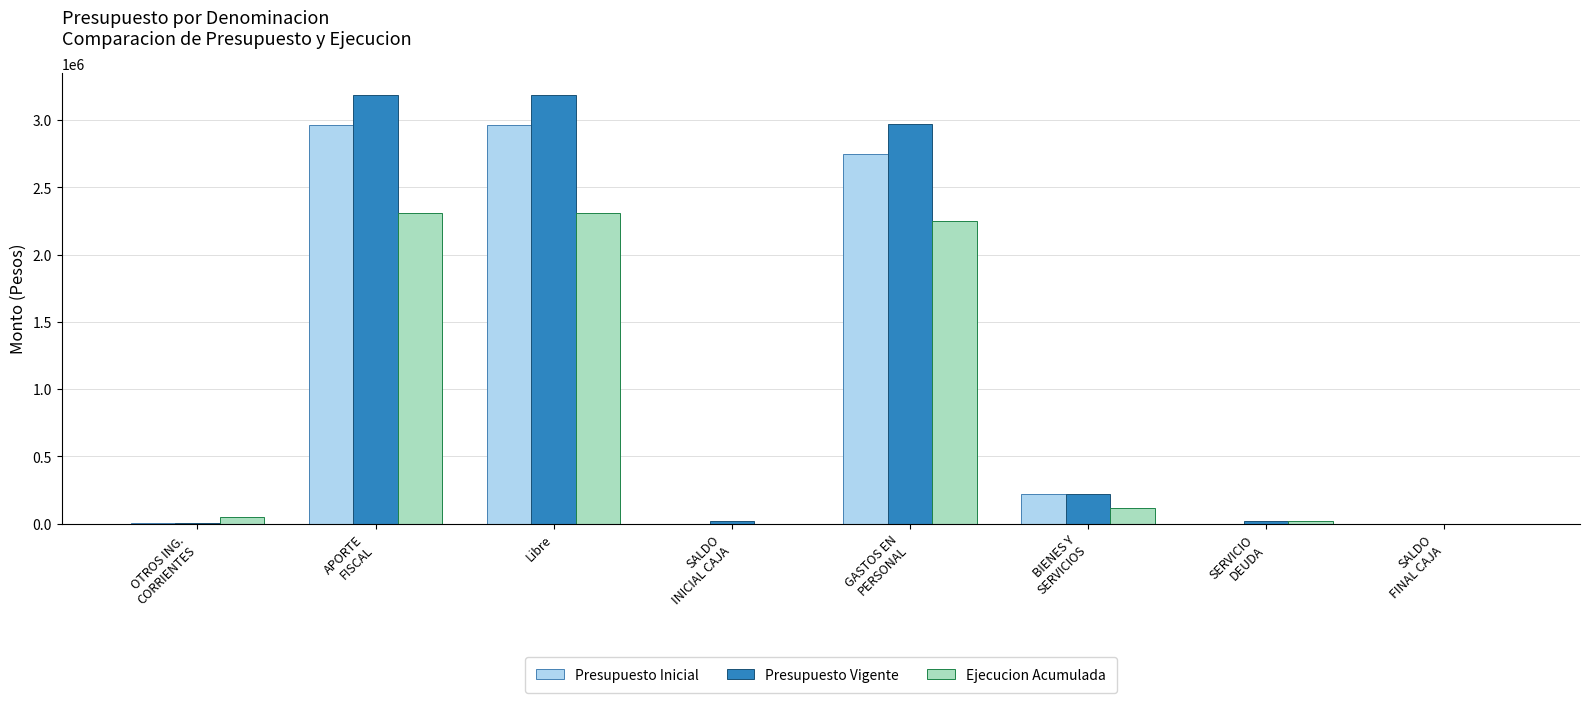

The Presupuesto Vigente series shows 5490300 at Libre. True or false?

False